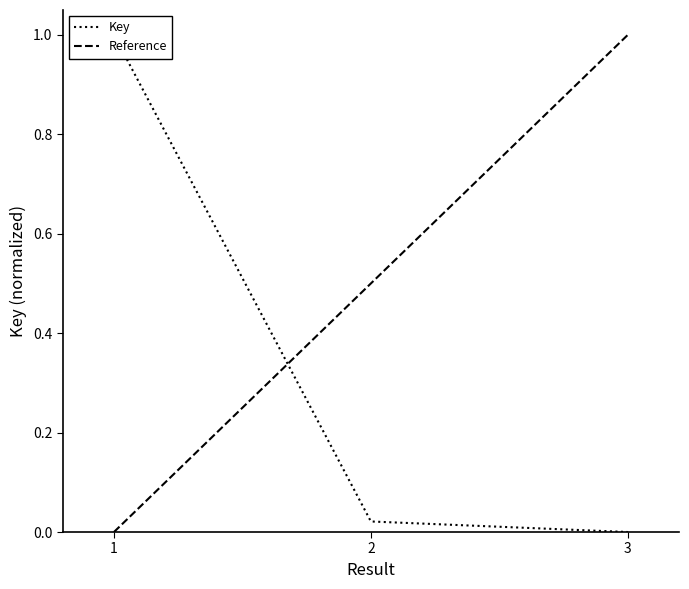

How many positive values are there?

2